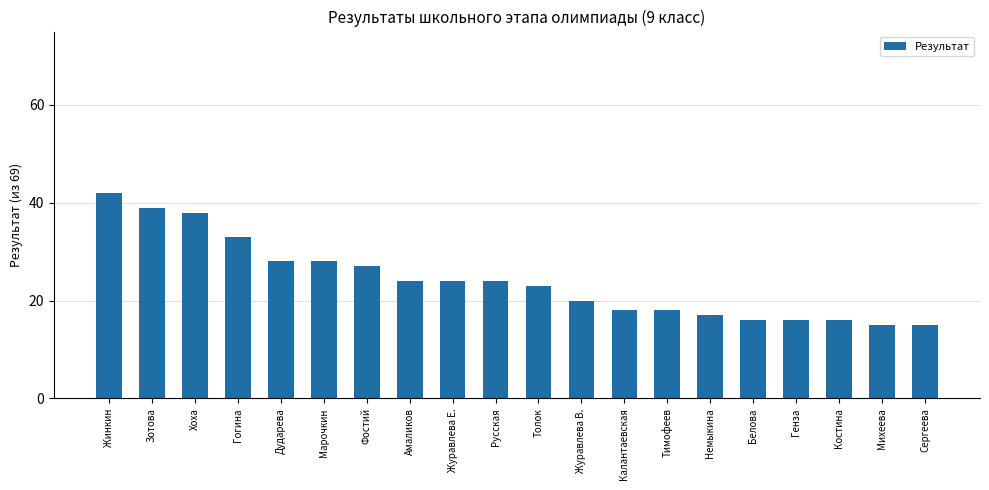

What is the value of the 5th bar from the left?

28